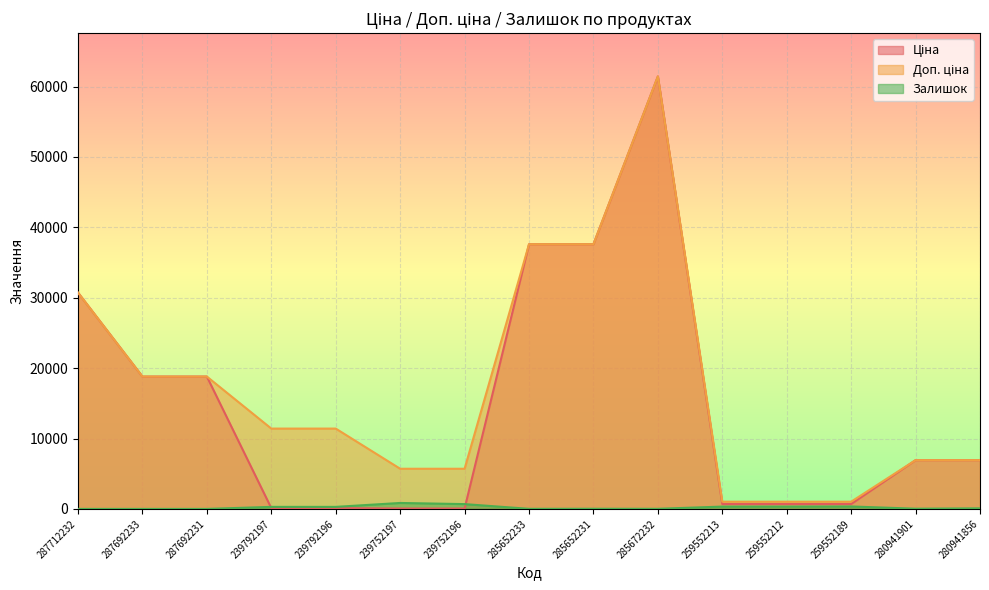

What is the difference between the maximum and second lowest values in the Залишок series?

845.0